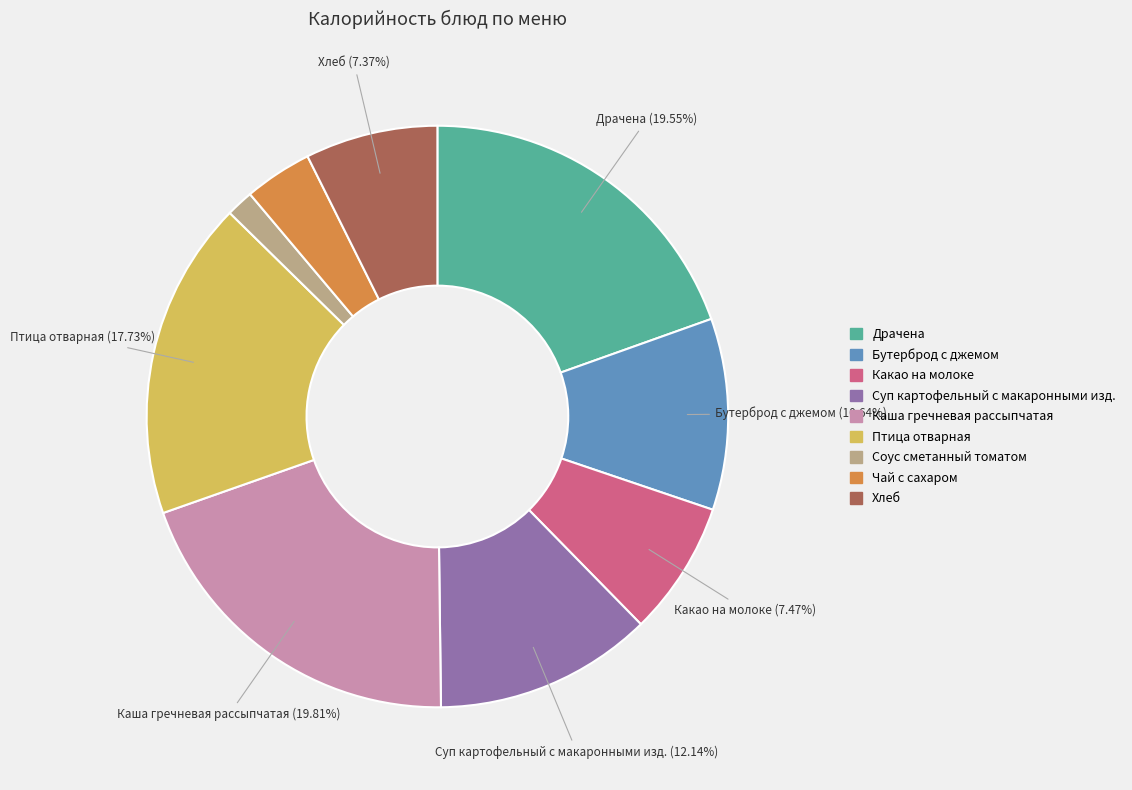

Which has a higher value, Суп картофельный с макаронными изд. or Соус сметанный томатом?

Суп картофельный с макаронными изд.